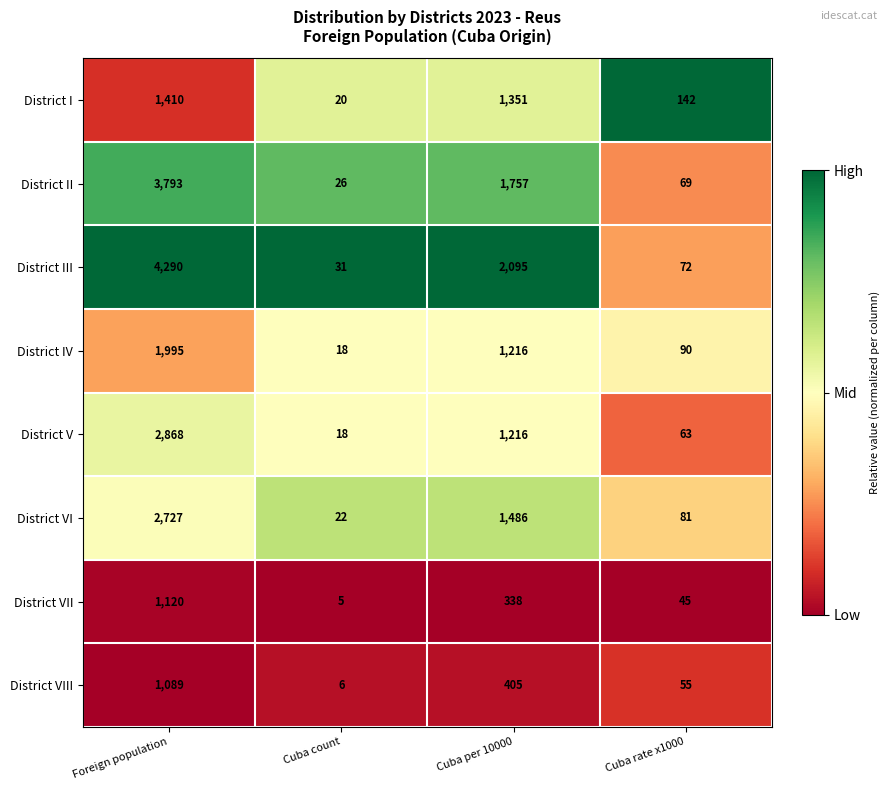

True or false: District III has a value of 1557 at Foreign population.

False